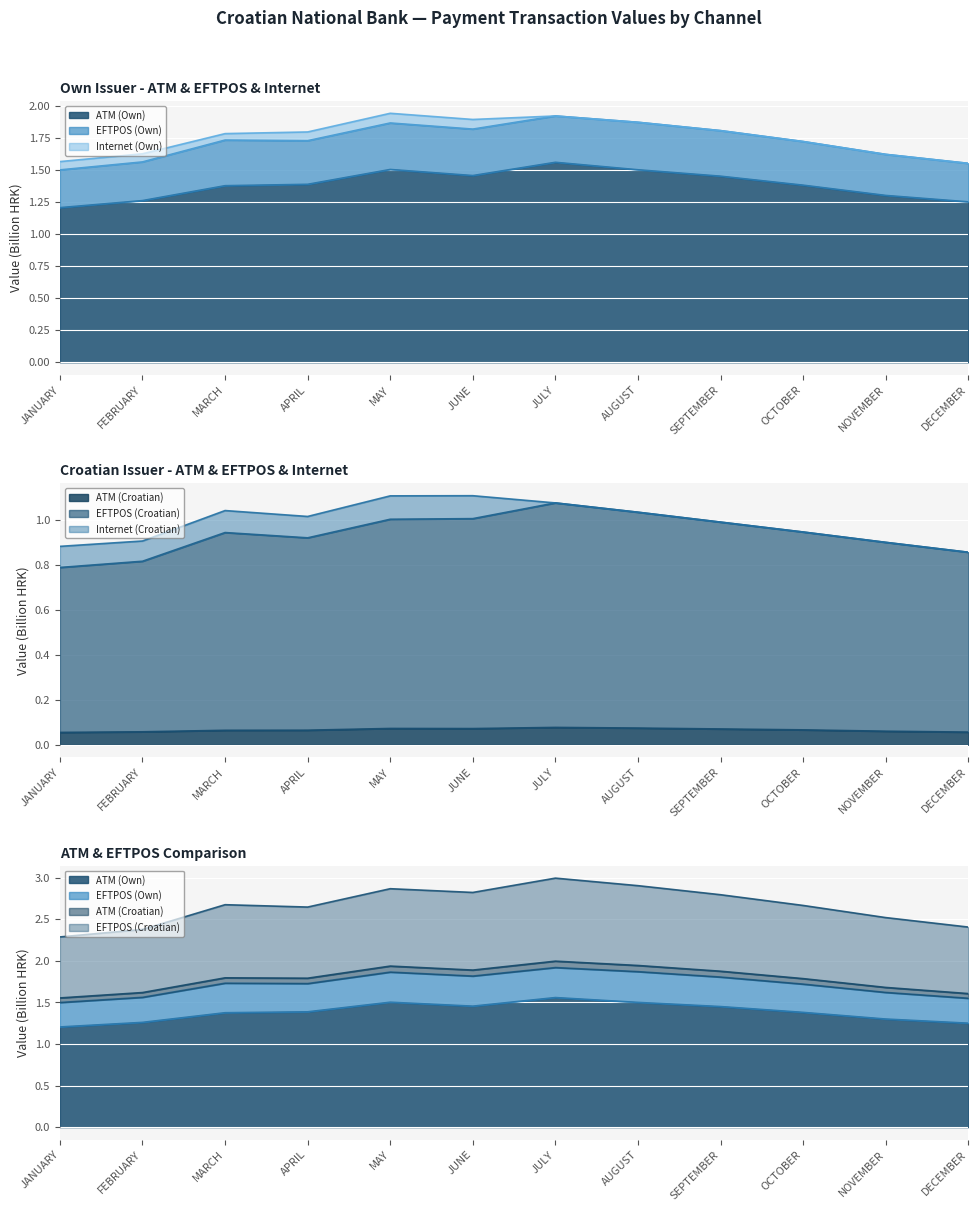

At which label is ATM (Own) closest to 1?

JANUARY